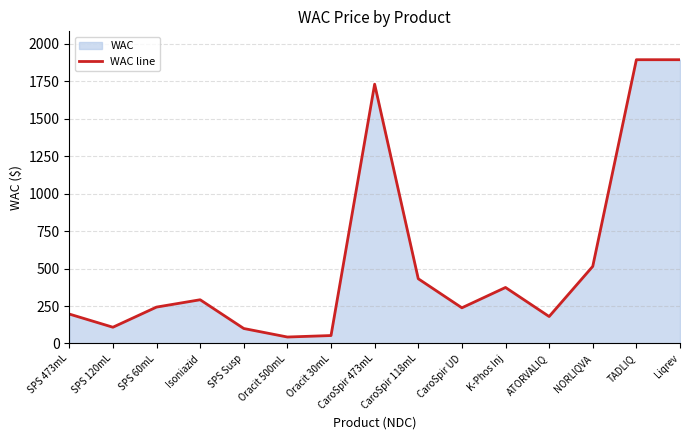

List the labels in order of value, largest first.

TADLIQ, Liqrev, CaroSpir 473mL, NORLIQVA, CaroSpir 118mL, K-Phos Inj, Isoniazid, SPS 60mL, CaroSpir UD, SPS 473mL, ATORVALIQ, SPS 120mL, SPS Susp, Oracit 30mL, Oracit 500mL